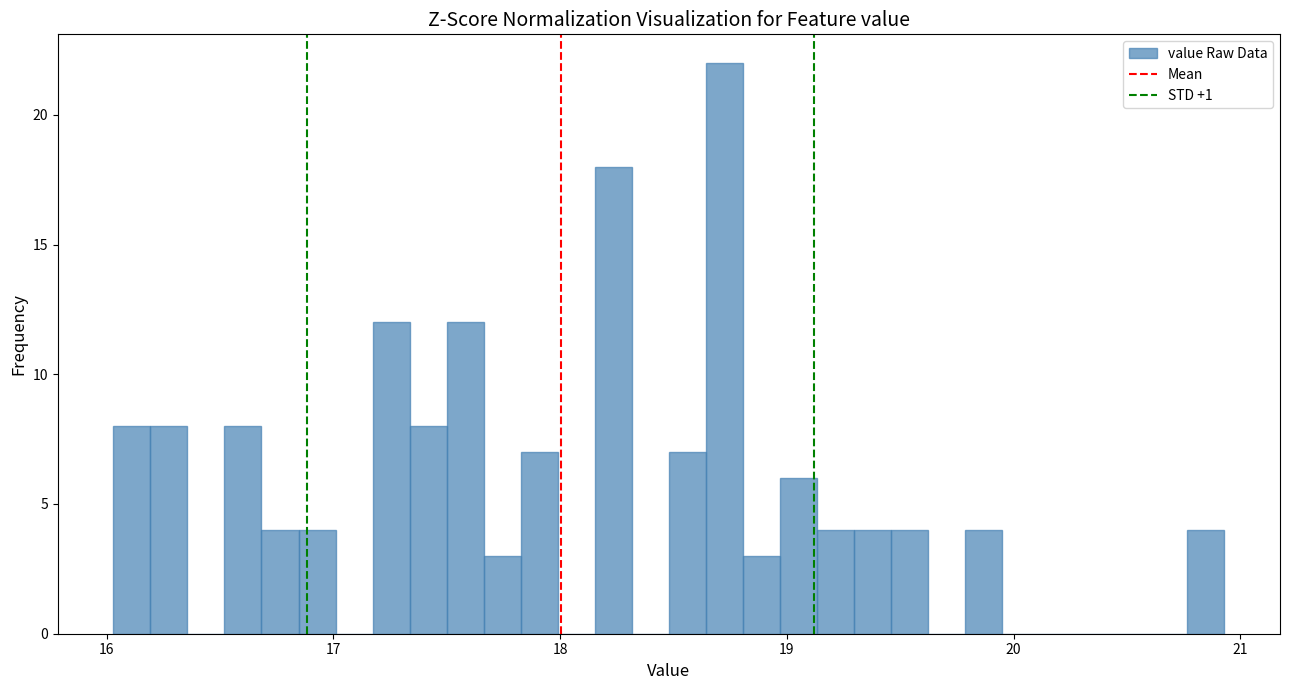

Read against the x-axis, roughly where is the centre of the tallest bar?

18.7